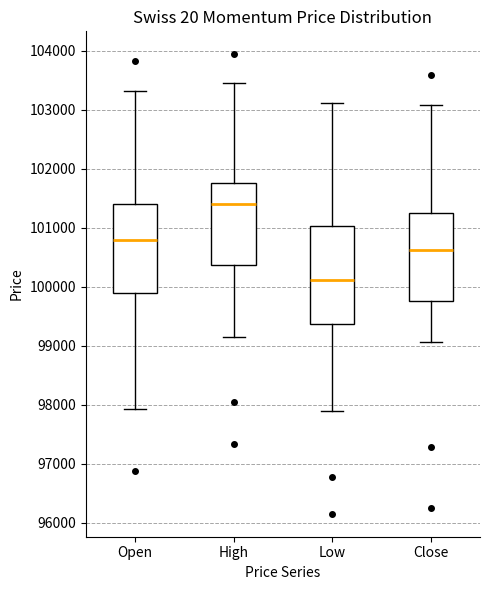

Where does the median line of the box for High sit on the y-axis? The values are not printed on the chart, so give them approximately, as read against the axis.

101400